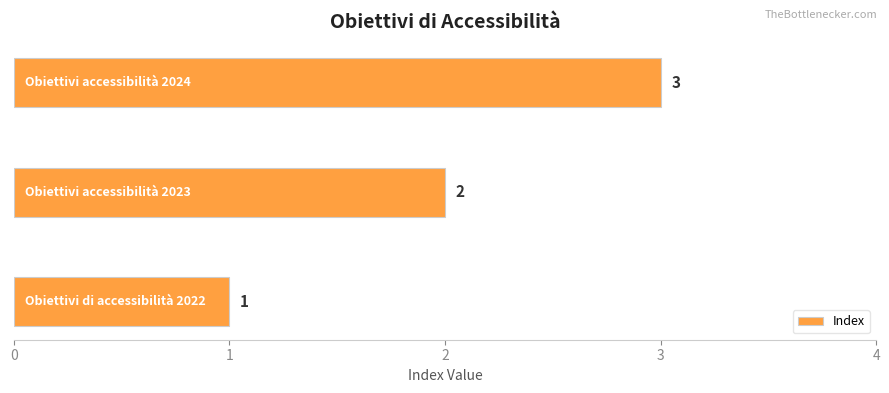

What is the sum of all values?

6